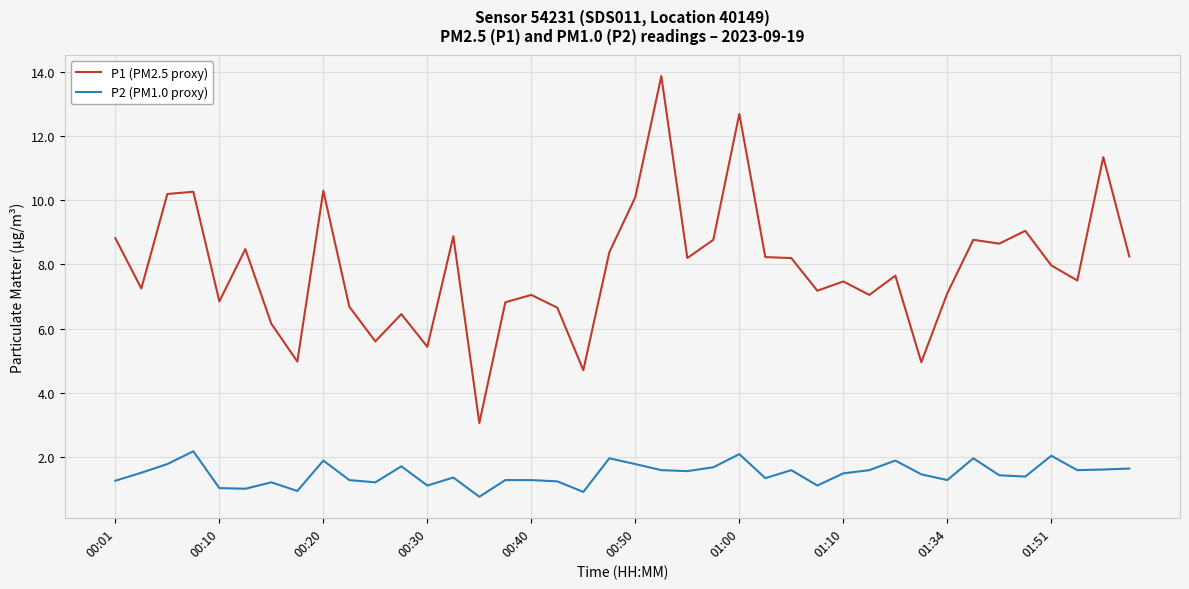

Which series has the largest total across all categories?

P1 (PM2.5 proxy)